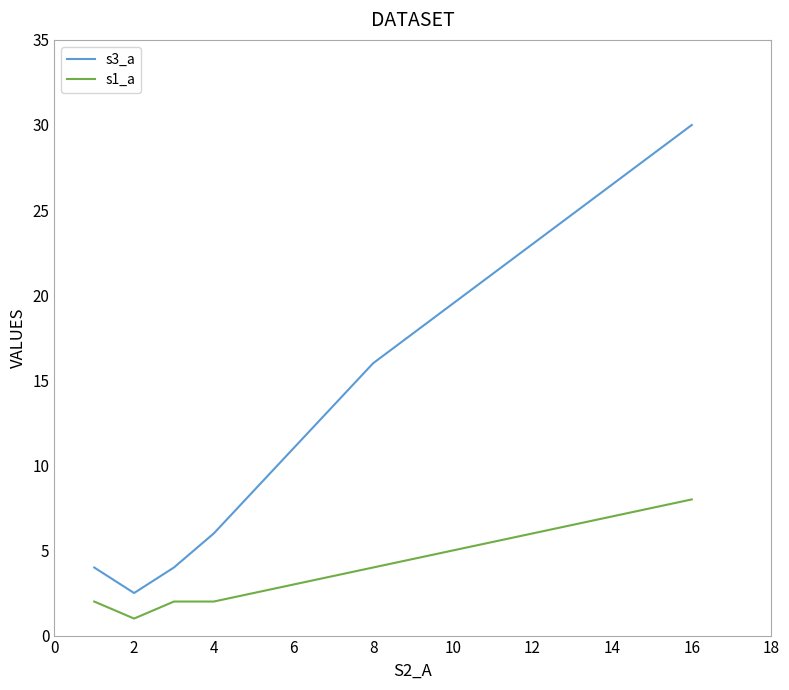

The s1_a series shows 2.0 at 4. True or false?

True